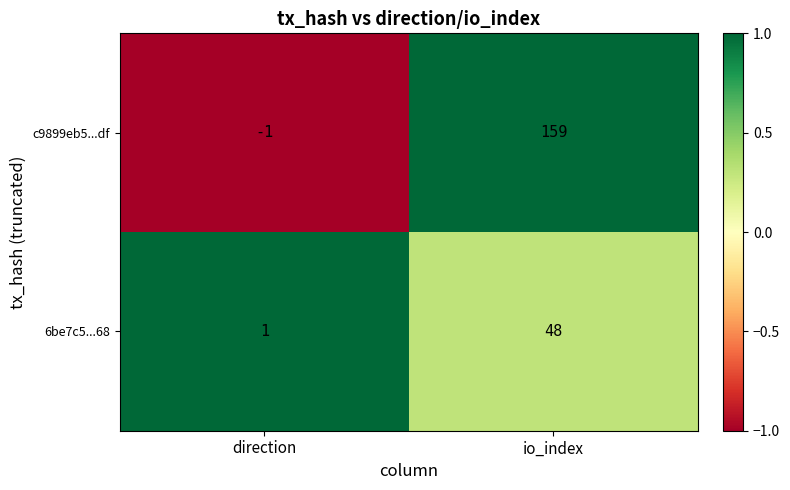

True or false: c9899eb5...df has a value of 159 at io_index.

True